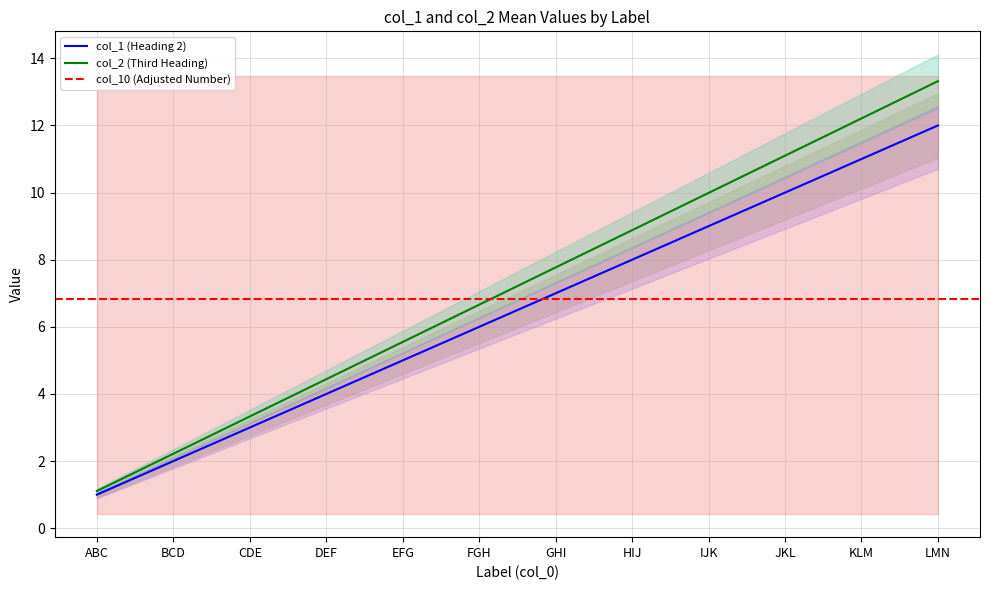

Reading left to right, list all the values displayed in this chart.

col_1: 1.0	2.0	3.0	4.0	5.0	6.0	7.0	8.0	9.0	10.0	11.0	12.0
col_2: 1.1	2.2	3.3	4.4	5.5	6.7	7.8	8.9	10.0	11.1	12.2	13.3